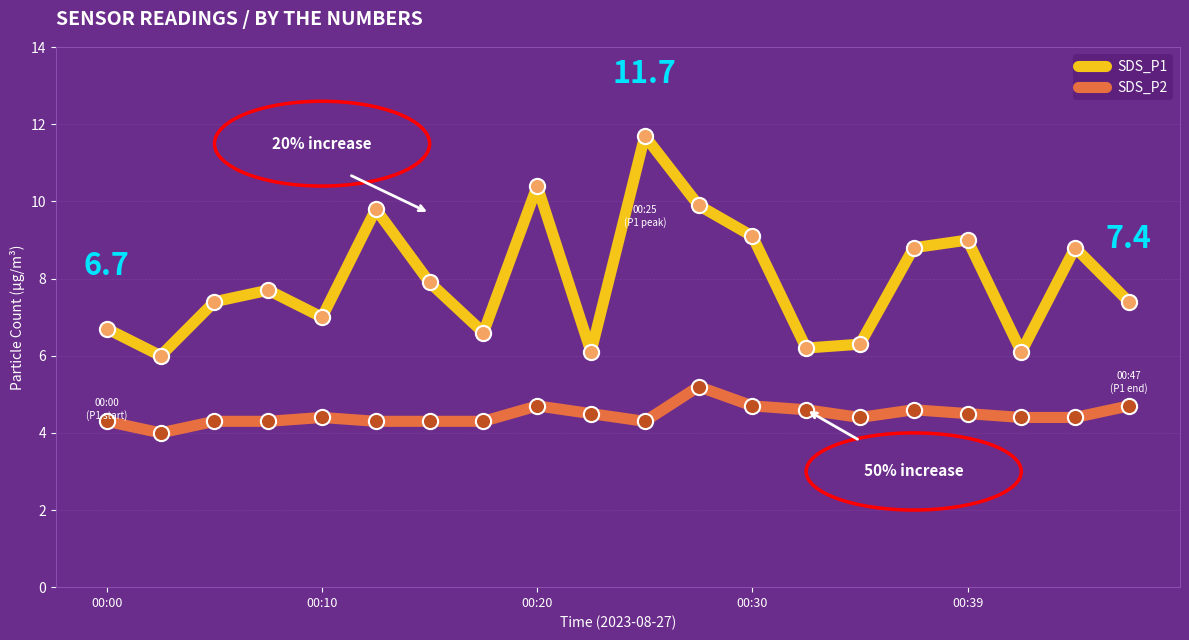

Which series has the widest spread of values?

SDS_P1